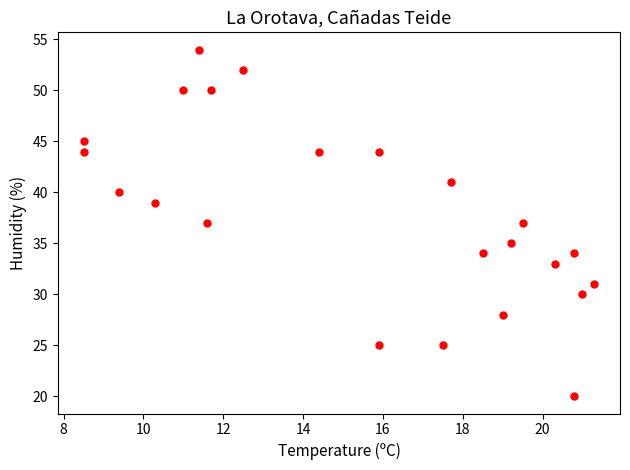

What is the range of Y values (max minus min)?

34